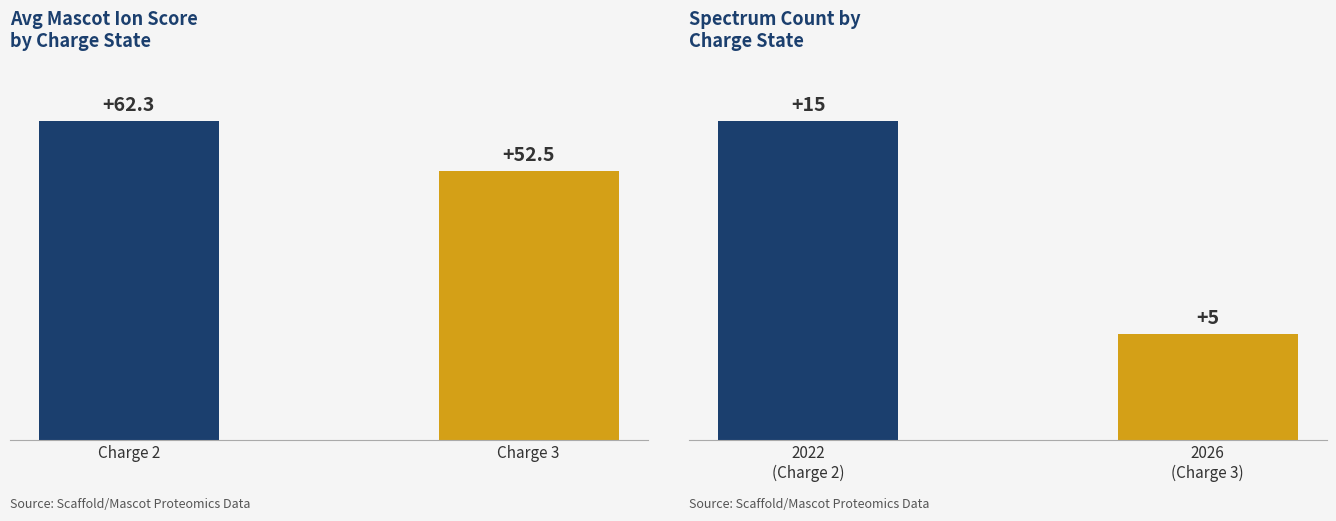

Which category has the lowest value in the Charge 2 series?

Charge 3